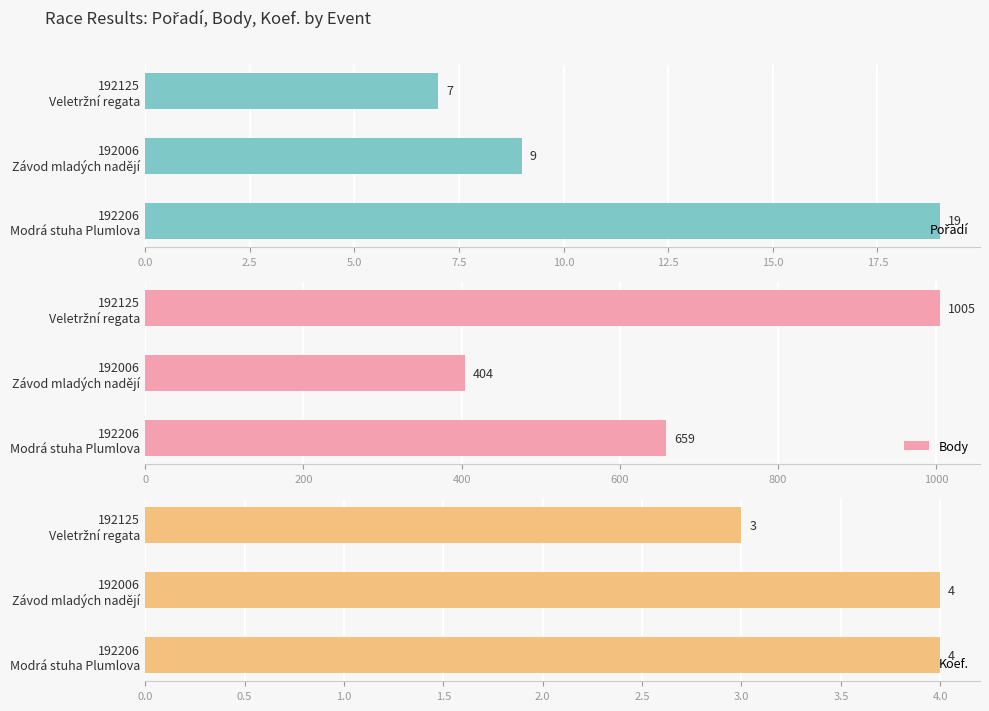

What is the difference between the second highest and minimum values in the Body series?

255